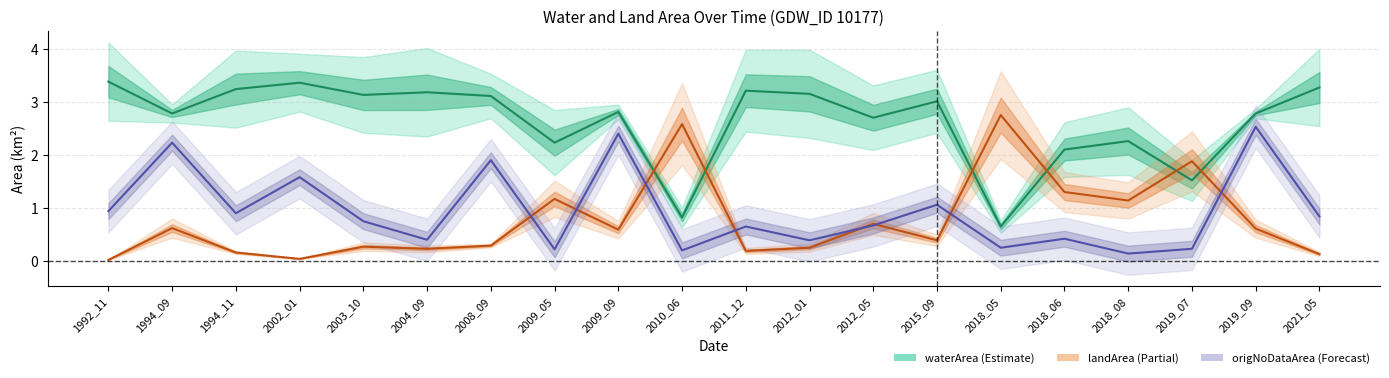

How many data points in waterArea are above 3?

10